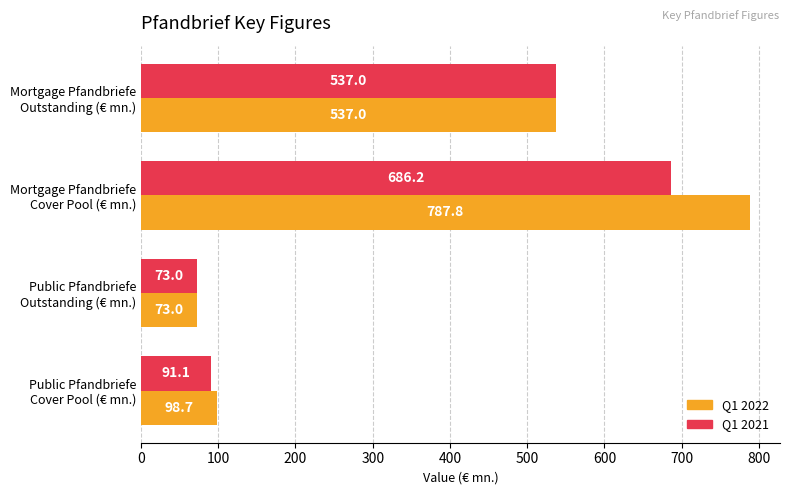

What is the sum of all Q1 2022 values?

1496.5